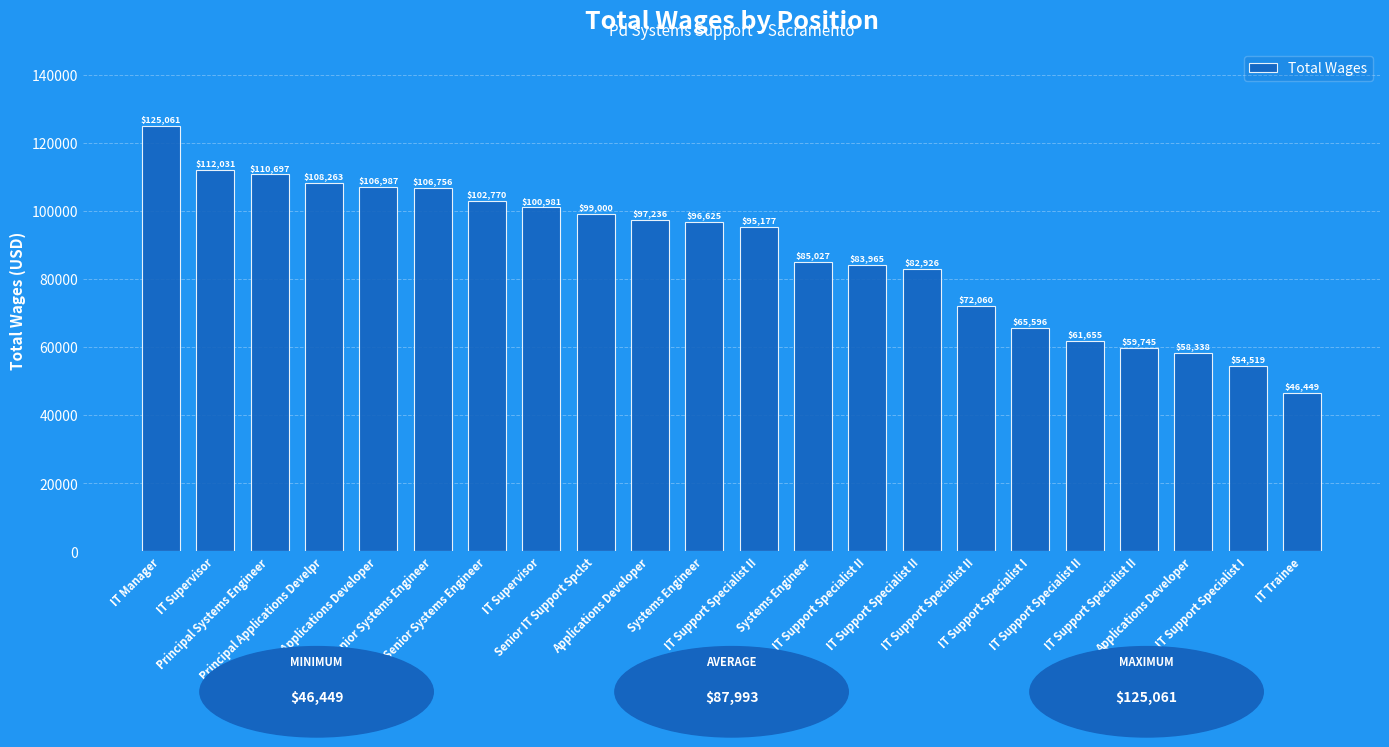

What is the difference between the second highest and second lowest values?

57512